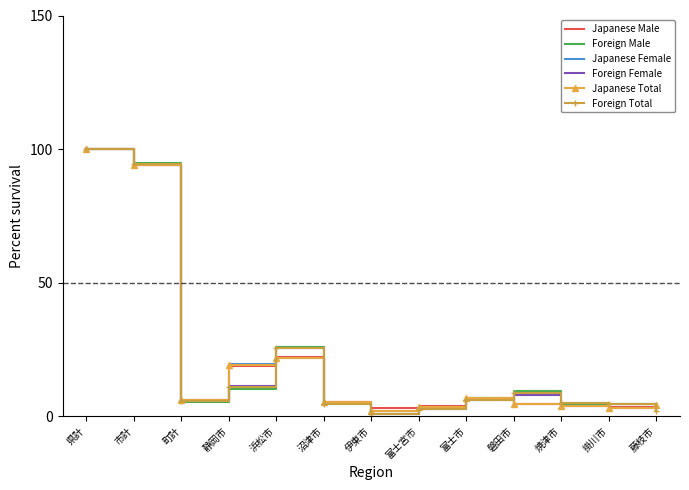

The value of Japanese Female at 焼津市 is 3.8. True or false?

True